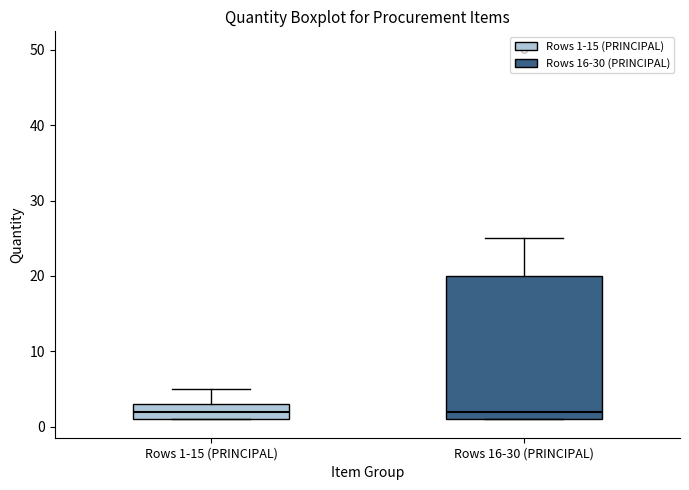

Where is the upper edge of the box for Rows 1-15 (PRINCIPAL) on the y-axis? The values are not printed on the chart, so give them approximately, as read against the axis.

3